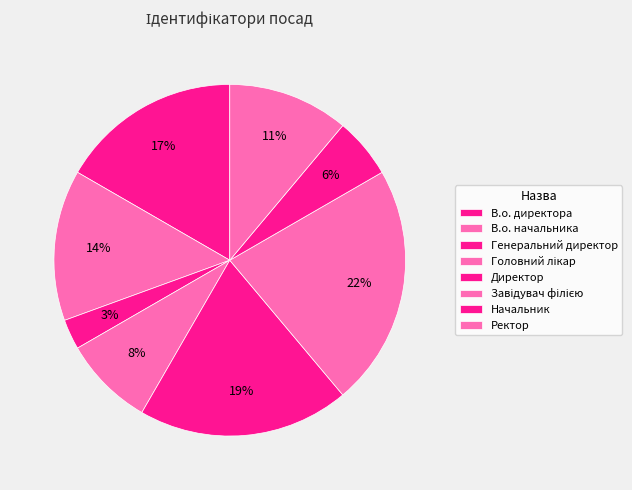

Combined, do Головний лікар and Начальник account for over 50%?

No